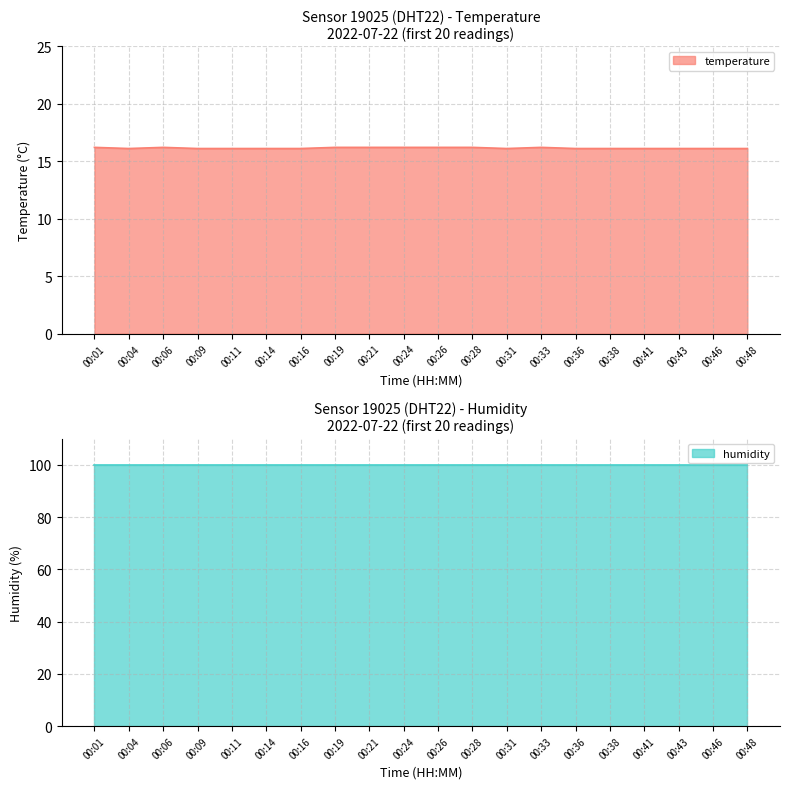

Between 00:21 and 00:46, which is larger?

00:21